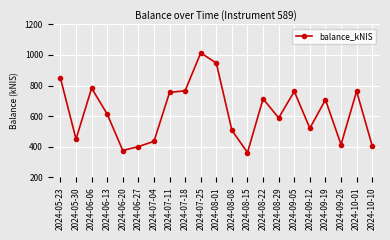

Is it true that the value at 2024-06-06 is 189.4?

False